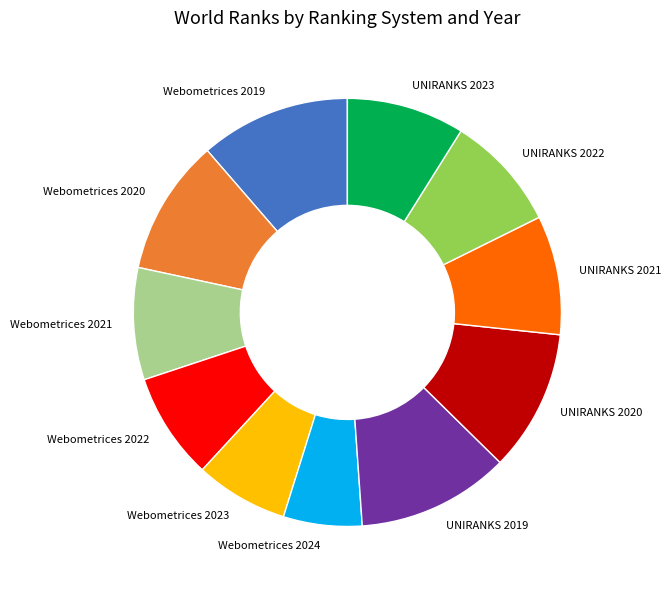

Approximately how many times larger is the value at UNIRANKS 2019 compared to Webometrices 2024?

1.9